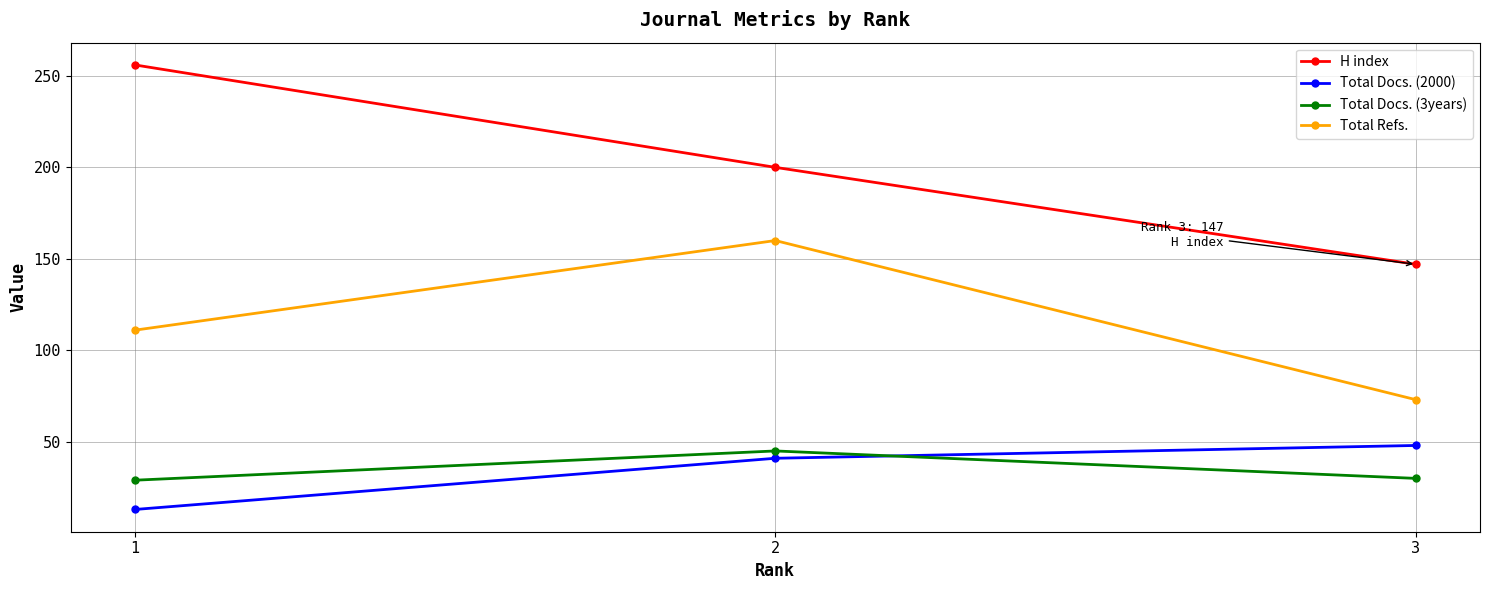

At how many categories does at least one series exceed 64?

3